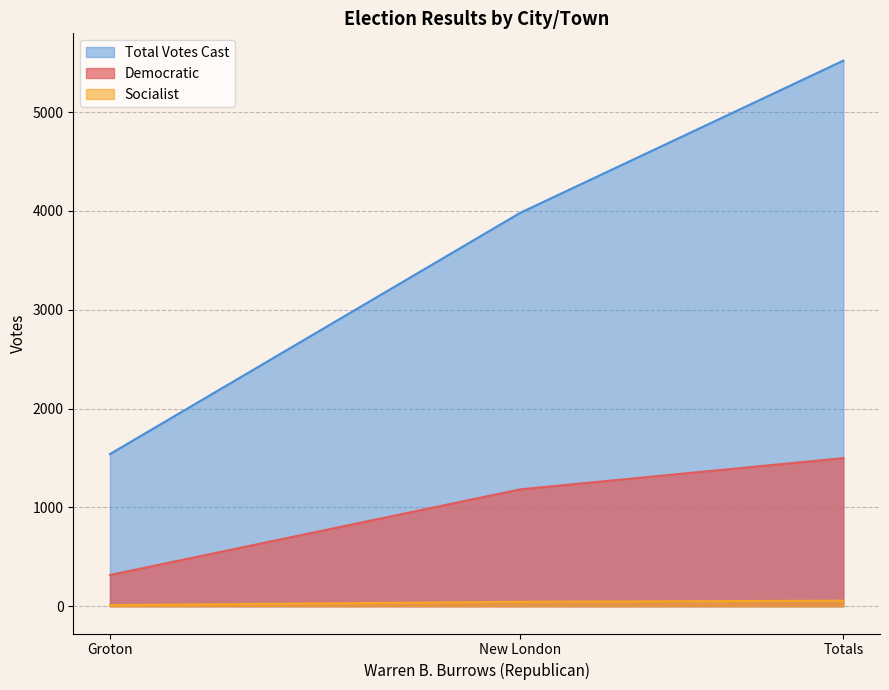

Is the value of Democratic at New London greater than the value of Total Votes Cast at Groton?

No